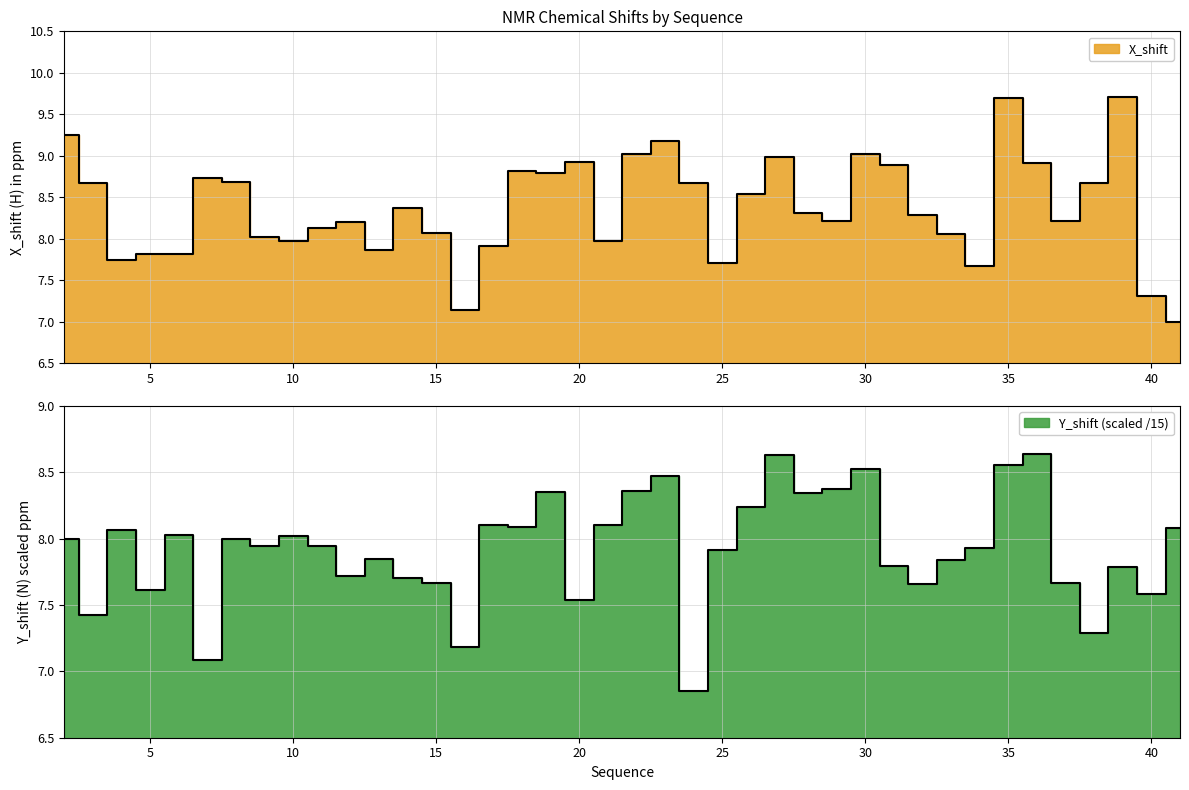

How many times do Y_shift and X_shift cross each other?

17